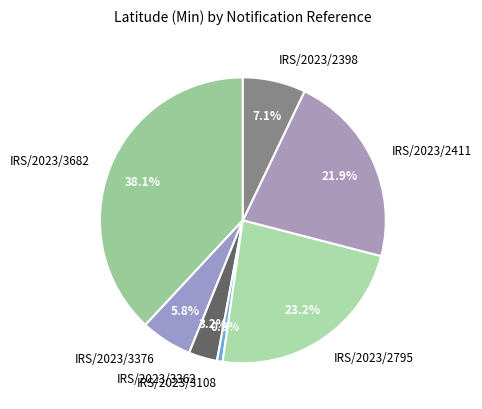

How many segments does this pie chart have?

7